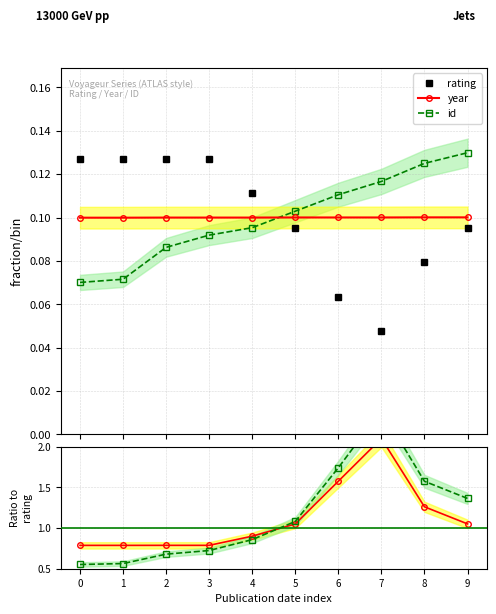

What is the value of the rating point at the 1st from the left?

0.1